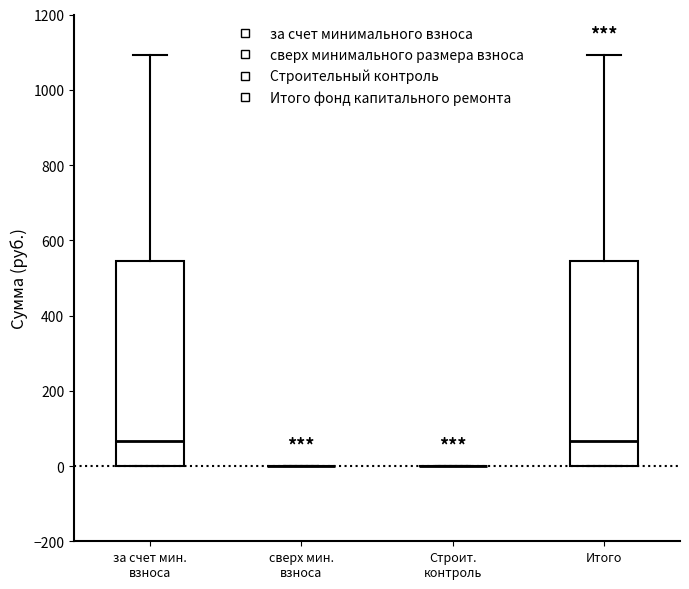

Reading left to right, read every box against the y-axis: the position of its median line, the range the box covers, and the ends of its whiskers. The values are not printed on the chart, so give them approximately, as read against the axis.

за счет мин. взноса: median 60, box 0 to 540, whiskers 0 to 1100
сверх мин. взноса: box collapsed to a line at 0, whiskers 0 to 0
Строит. контроль: box collapsed to a line at 0, whiskers 0 to 0
Итого: median 60, box 0 to 540, whiskers 0 to 1100